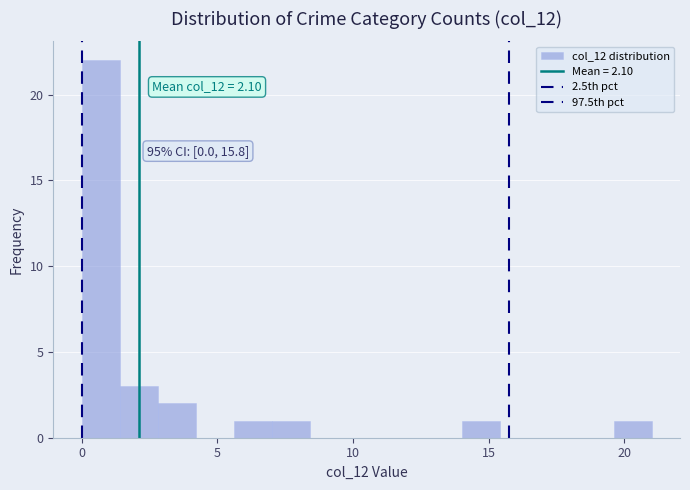

Read against the x-axis, roughly where is the centre of the tallest bar?

0.5